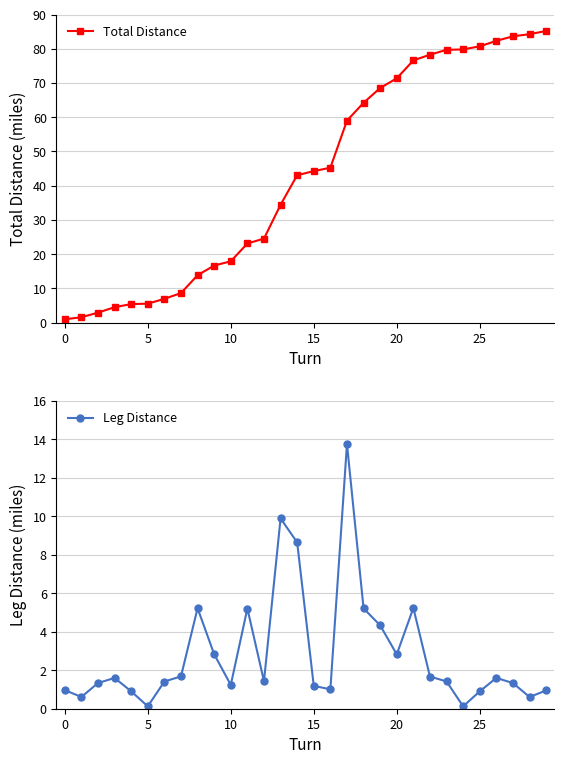

Is it true that Total Distance equals 82.3 at 26?

True